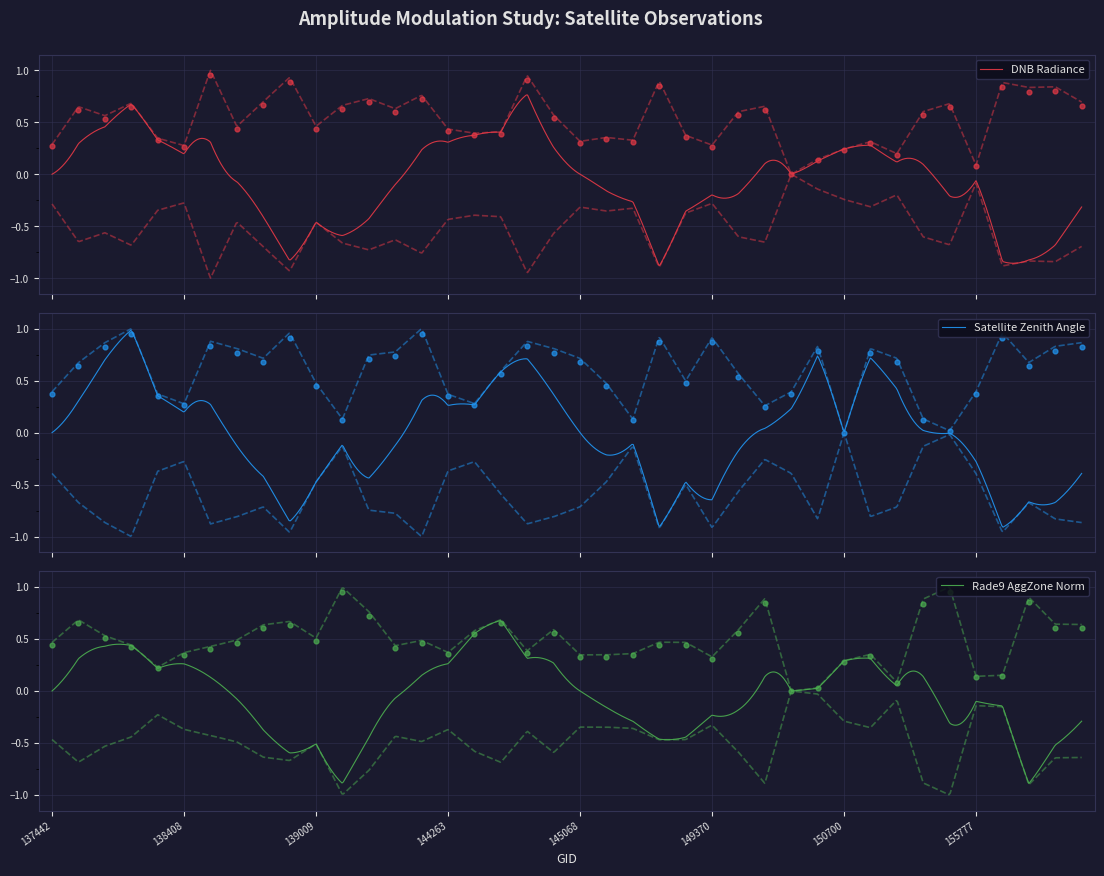

What is the total value across all series at 13?

1.7